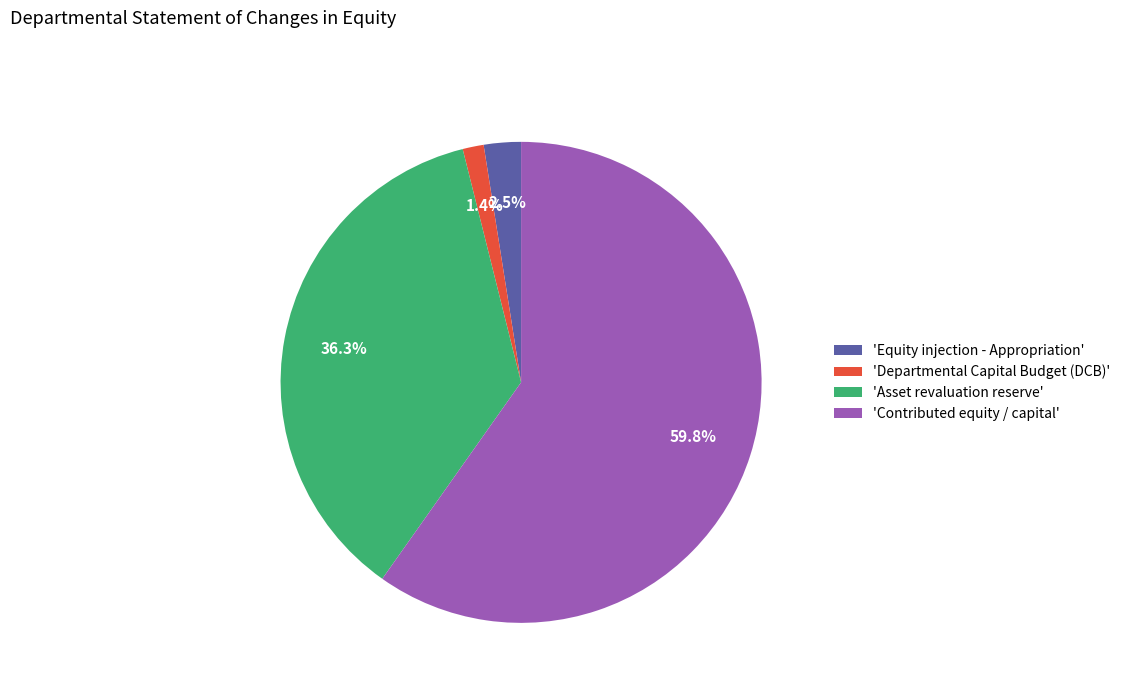

Does any single category account for the majority?

Yes